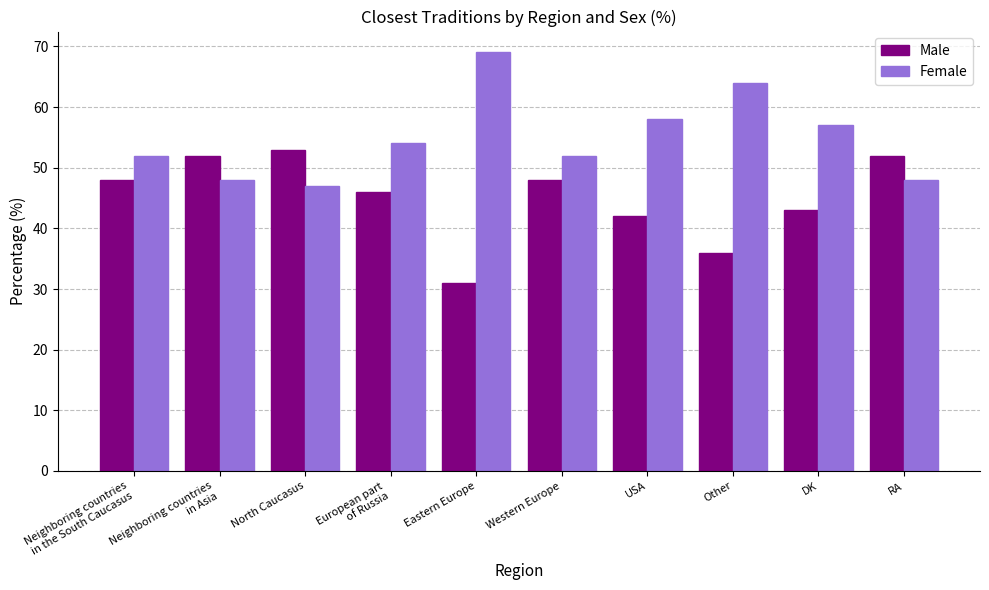

What is the difference between the second highest and second lowest values in the Male series?

16